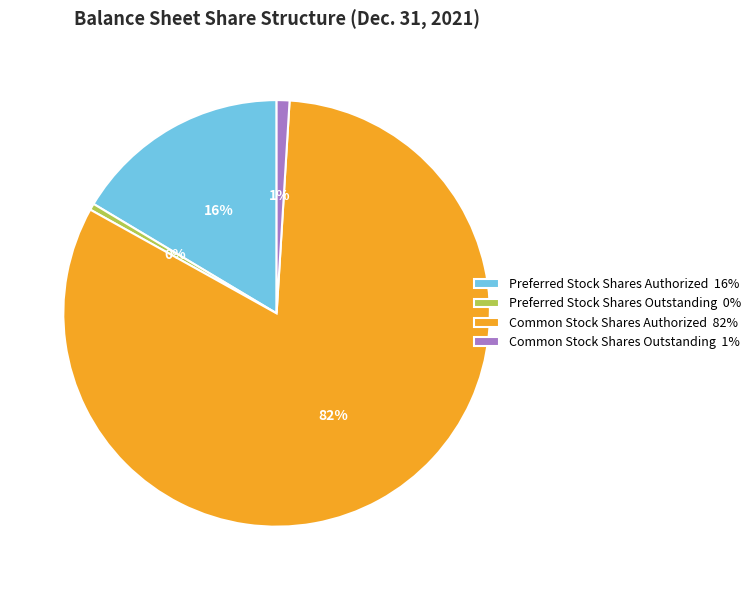

The Common Stock Shares Authorized slice represents 70% of the pie. True or false?

False